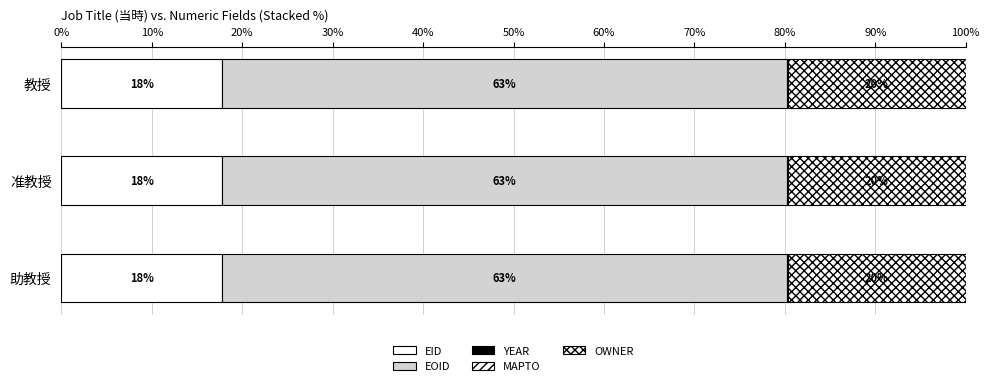

Which series has the largest range (max minus min)?

EID